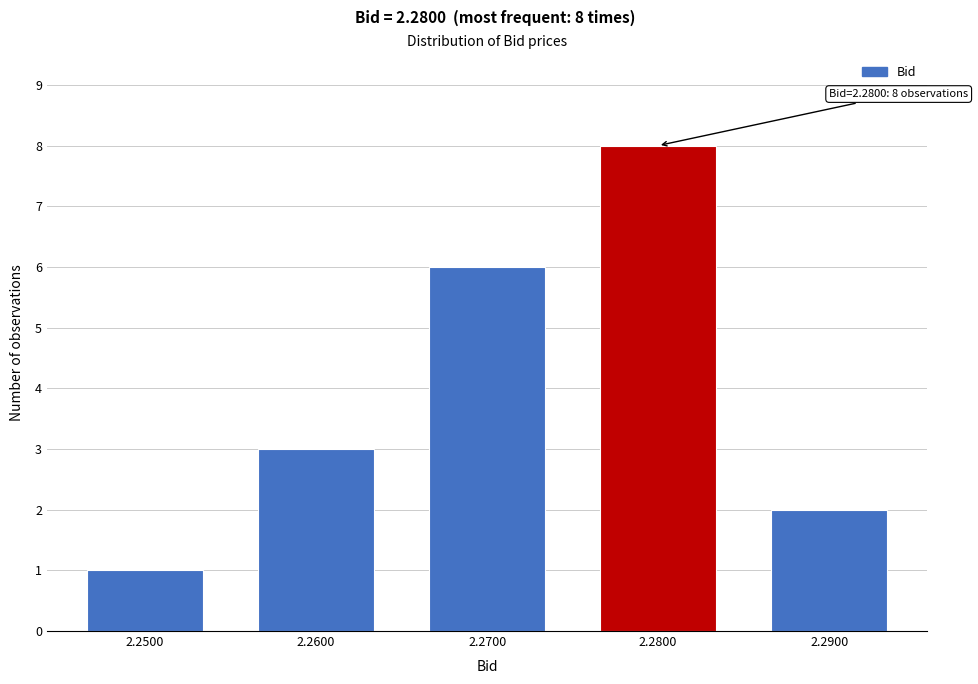

Which range on the x-axis has the tallest bar?

2.275 to 2.285